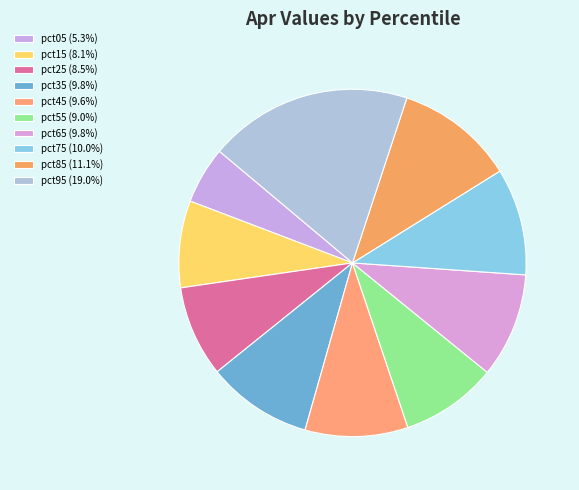

The pct25 slice represents 1% of the pie. True or false?

False